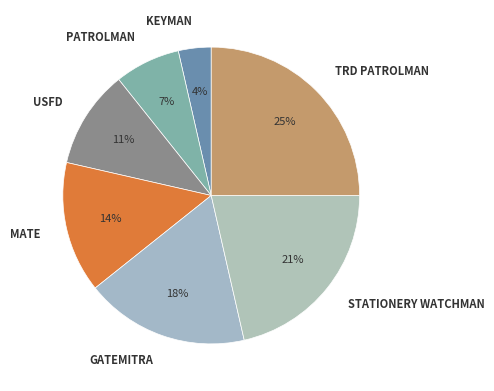

Which has a higher value, KEYMAN or MATE?

MATE